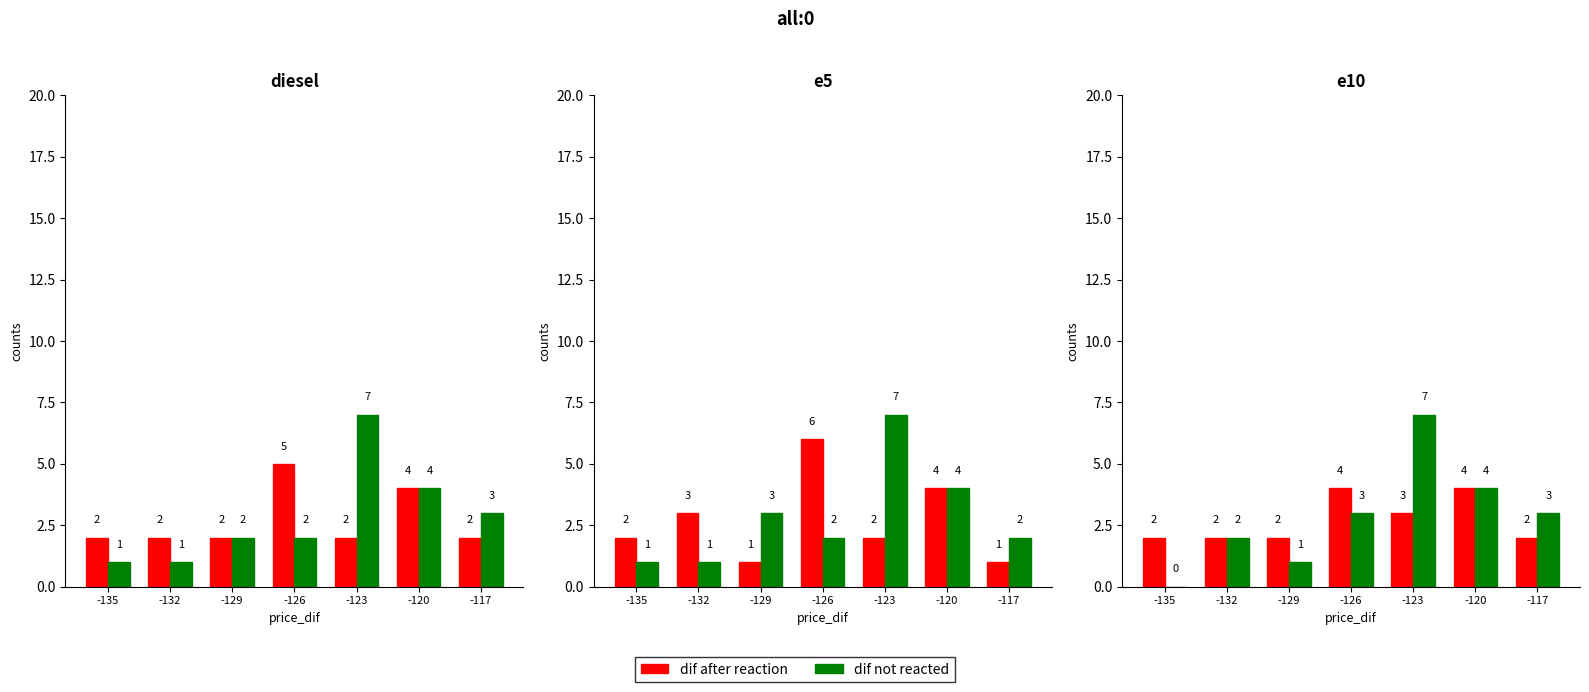

What is the sum of all dif after reaction values?

19